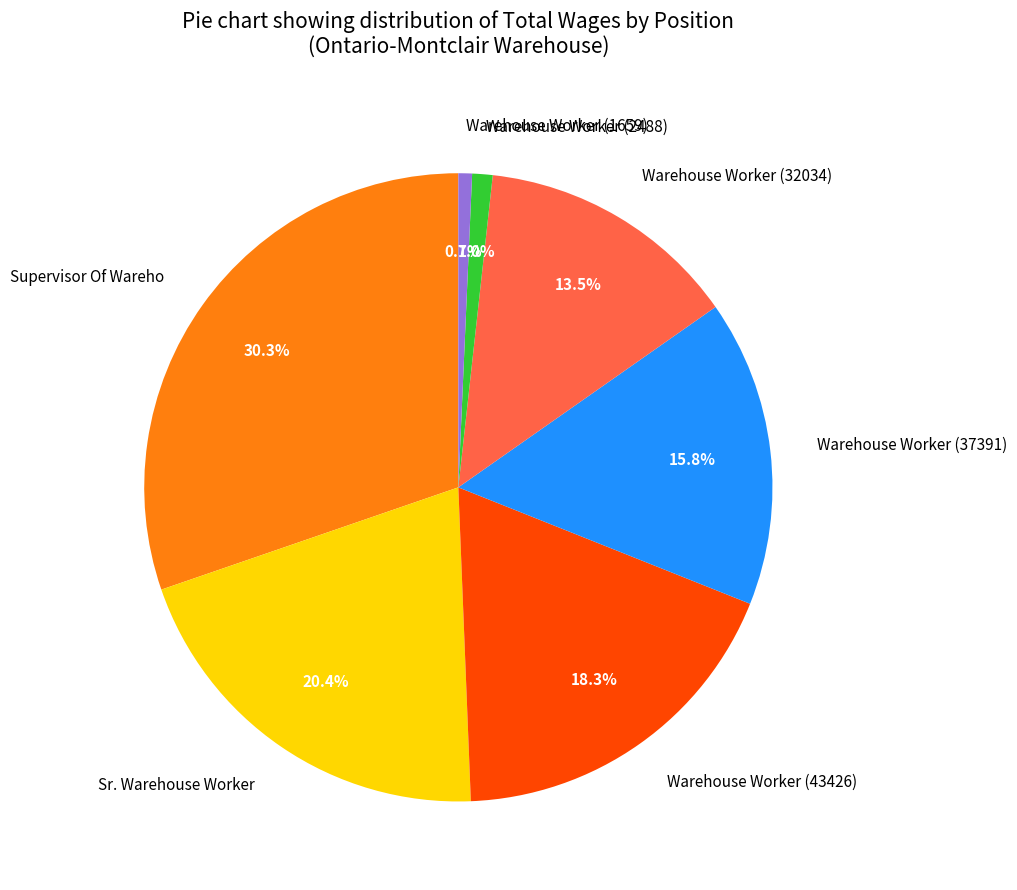

Is there a majority slice in this chart?

No